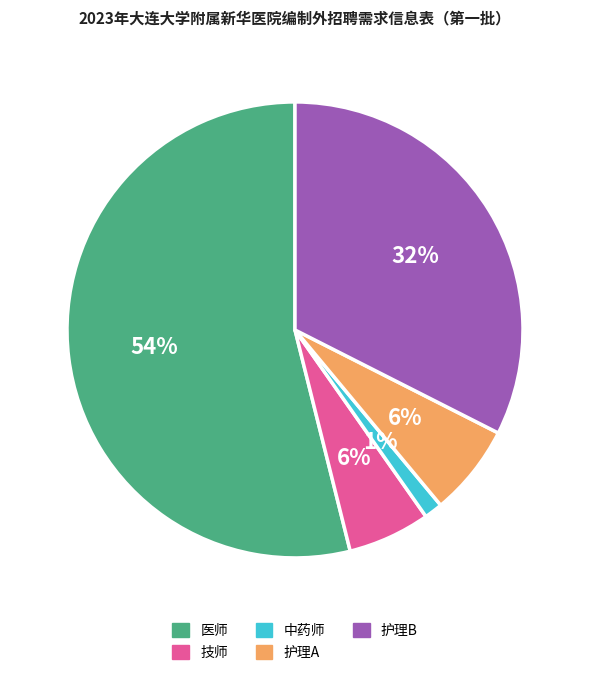

Which slice is the smallest?

中药师